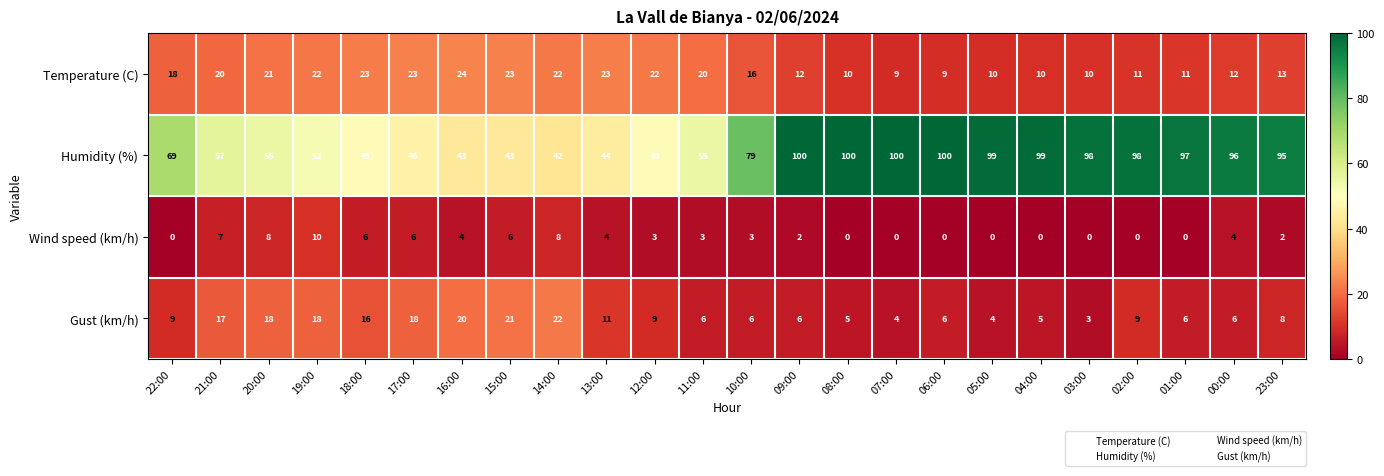

What is the lowest value of the Temperature (C) series?

9